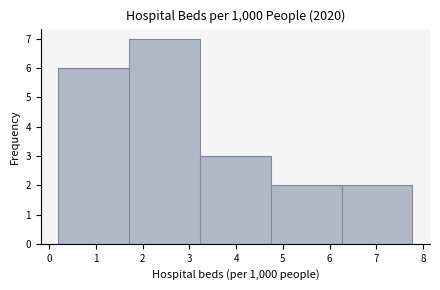

Which range on the x-axis has the tallest bar?

1.7 to 3.2